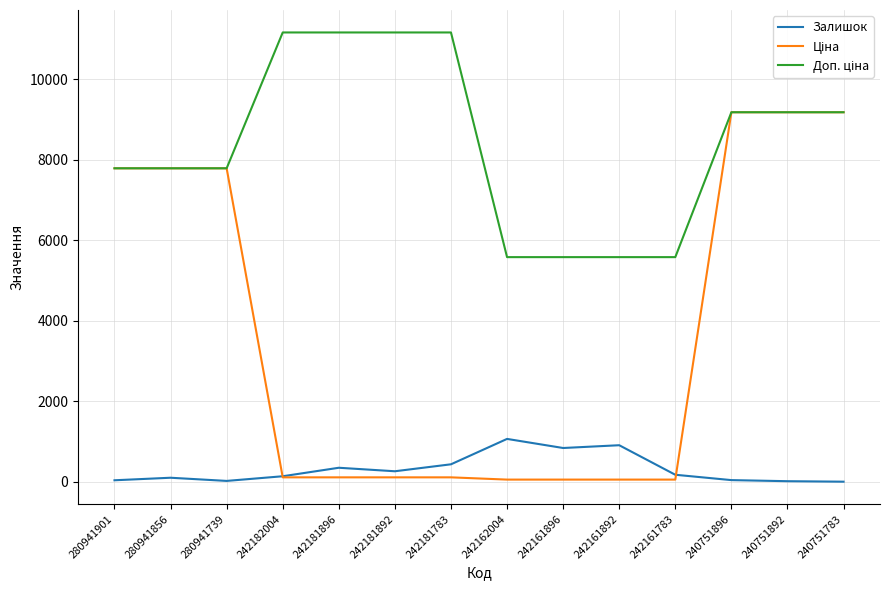

What is the greatest value displayed?

11169.0